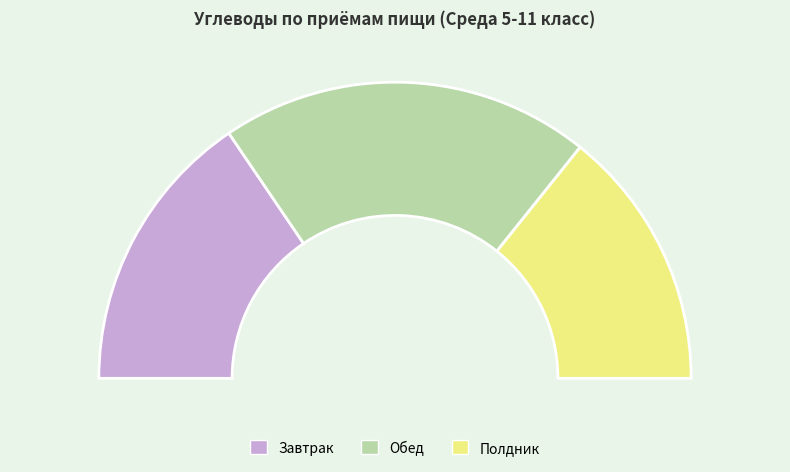

Is there any slice that represents more than half of the pie?

No